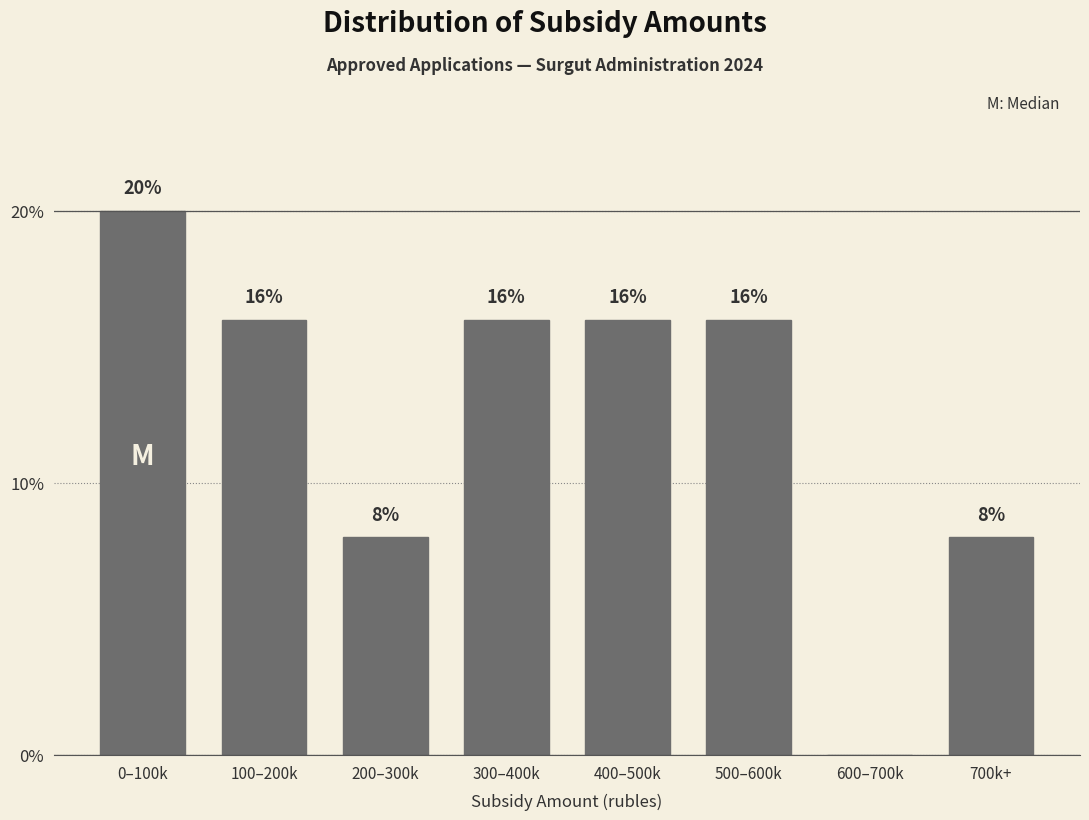

Reading left to right, transcribe all the data shown in this chart.

0–100k=20	100–200k=16	200–300k=8	300–400k=16	400–500k=16	500–600k=16	600–700k=0	700k+=8